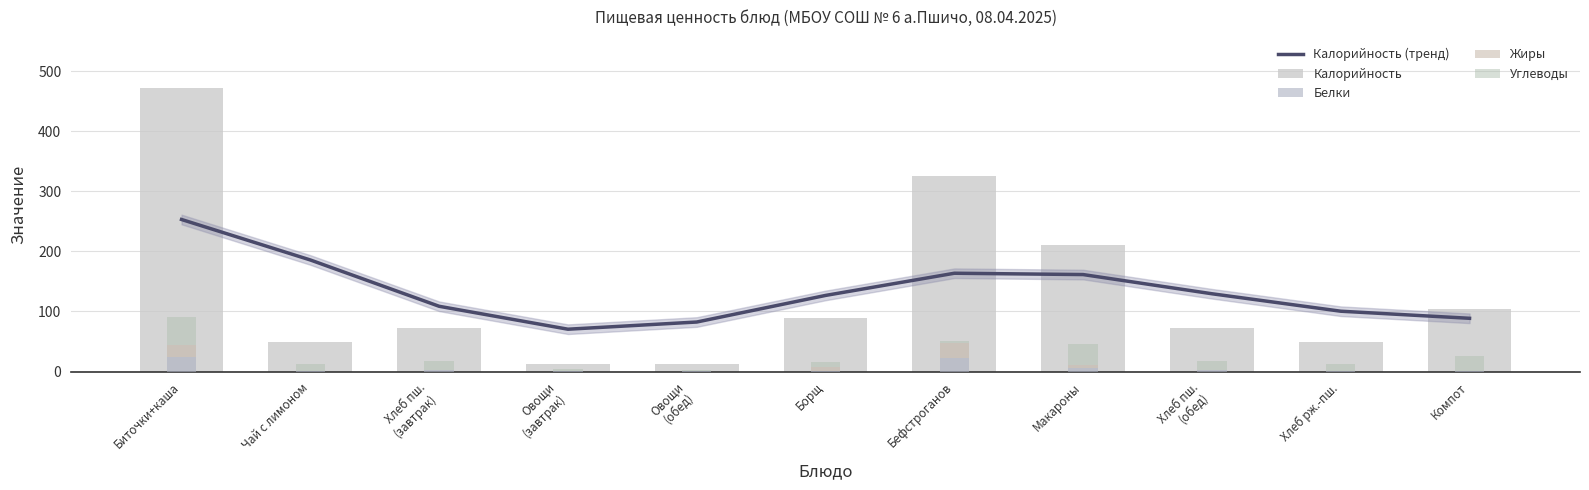

The Калорийность series shows 7.8 at Овощи
(завтрак). True or false?

False